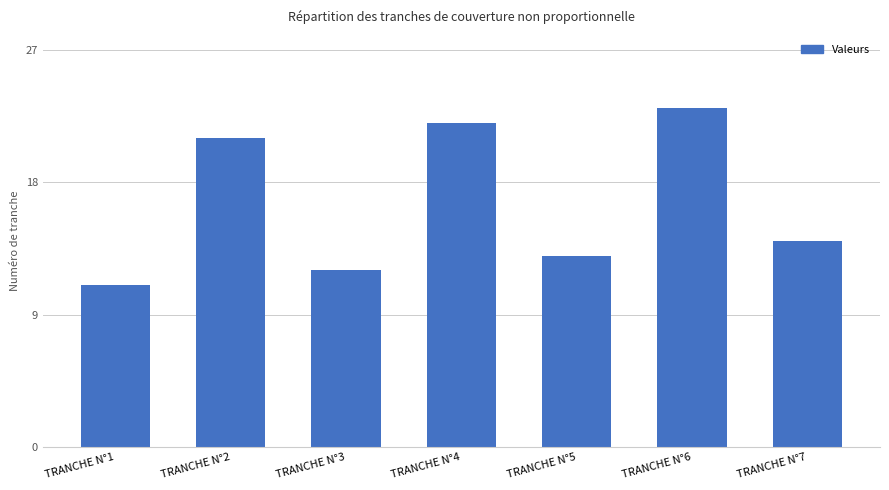

The value at TRANCHE N°7 is 20. True or false?

False